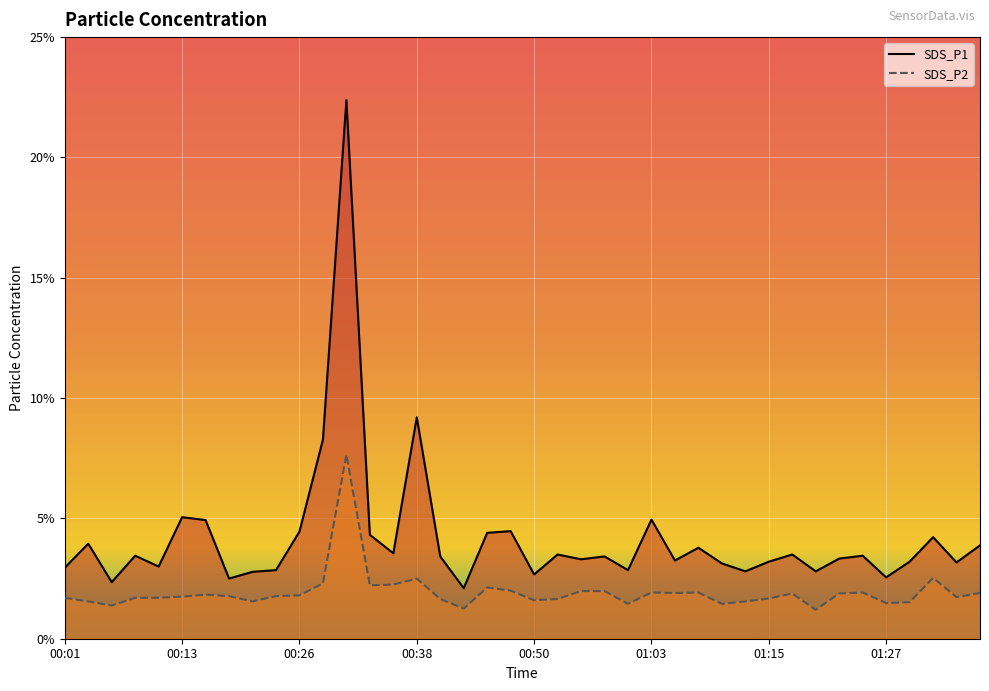

What is the highest value of the SDS_P2 series?

7.7